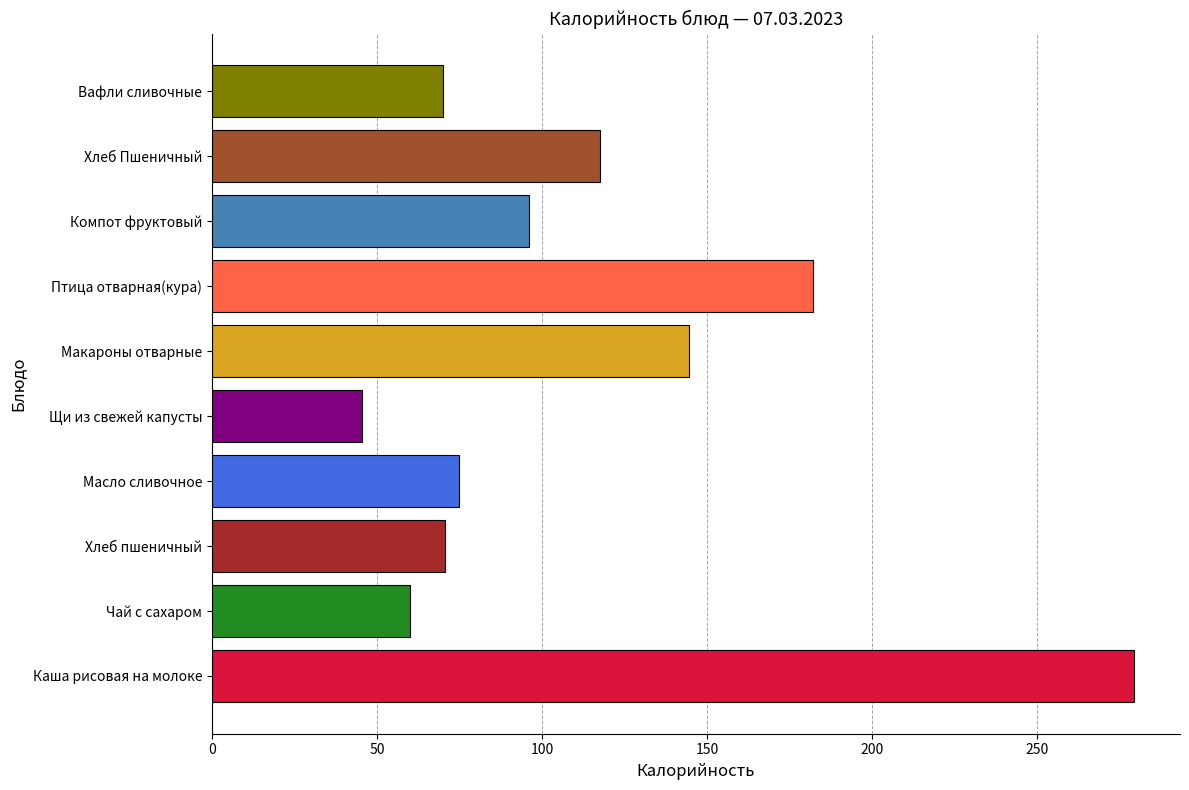

What is the sum of all values?

1140.3